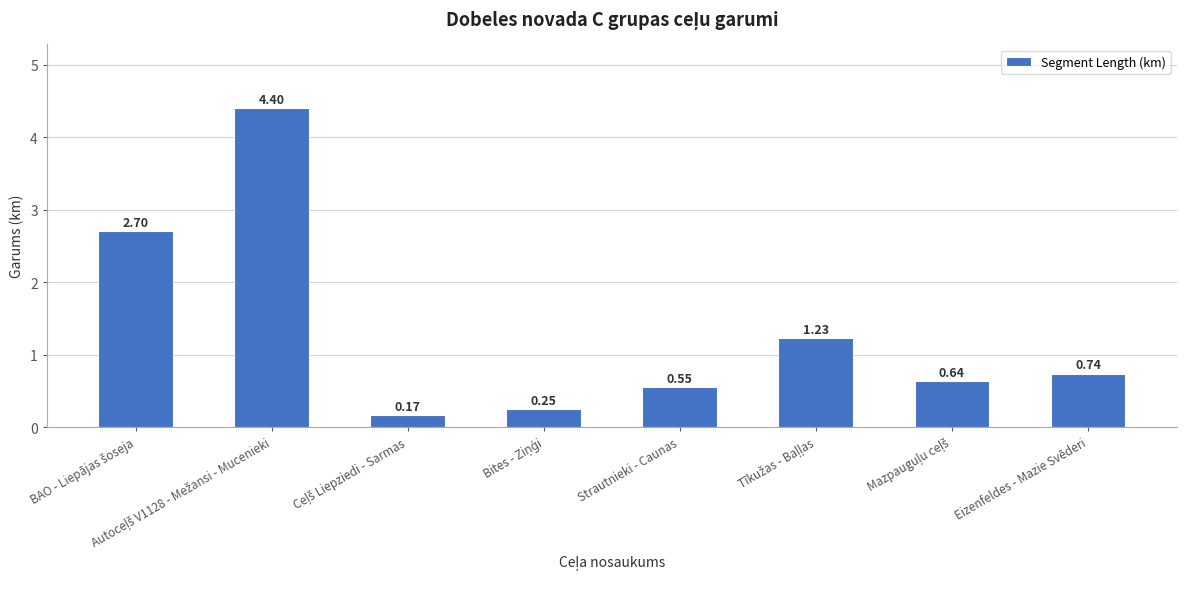

What is the sum of all values?

10.7